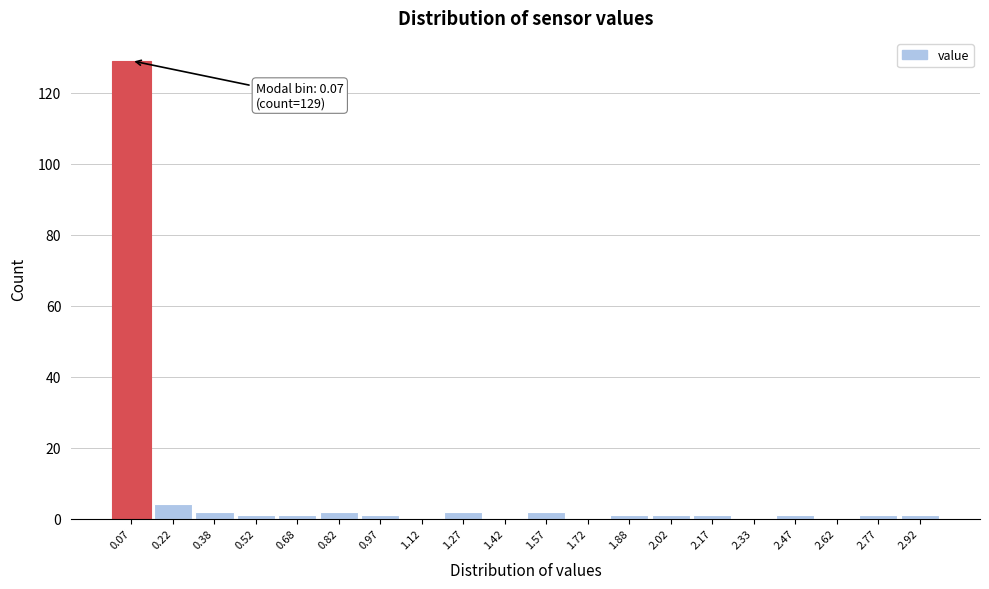

Which range on the x-axis has the tallest bar?

0.00 to 0.15